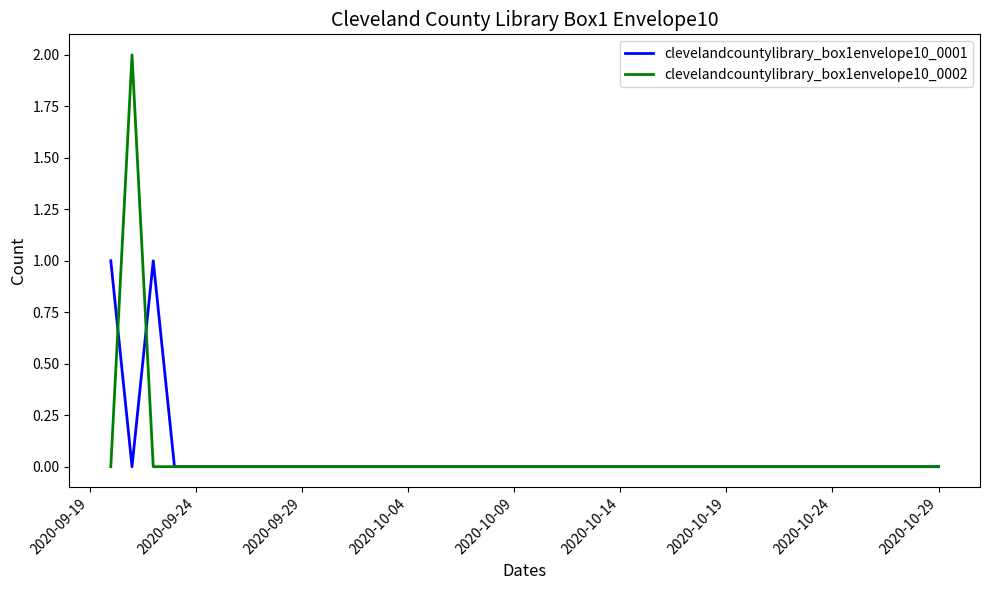

Does the chart have visible grid lines?

No